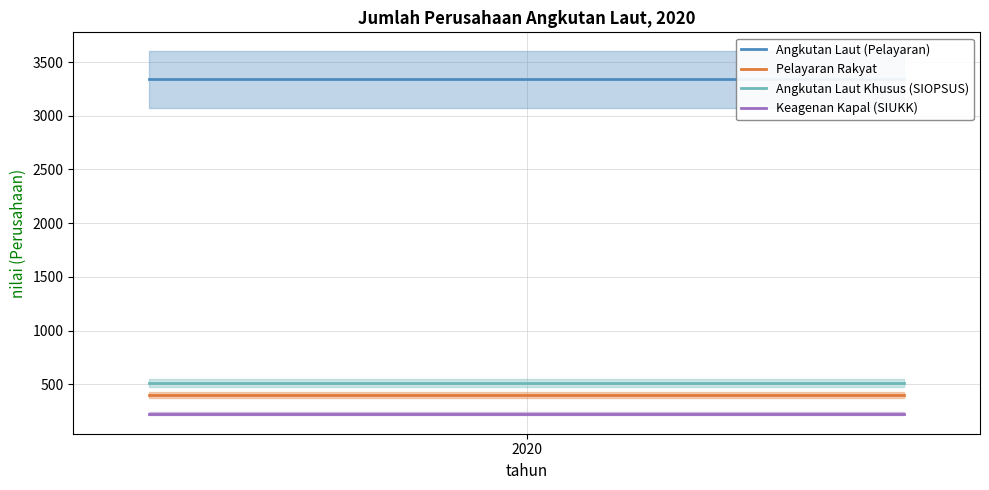

What is the minimum value for Keagenan Kapal (SIUKK)?

227